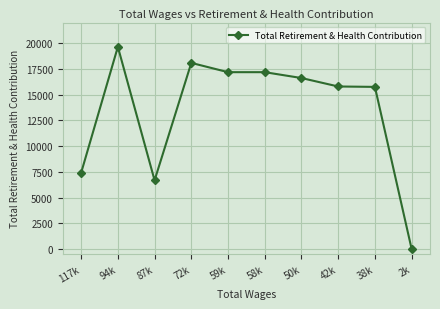

Where is the data nearest to the value 9821?

117k